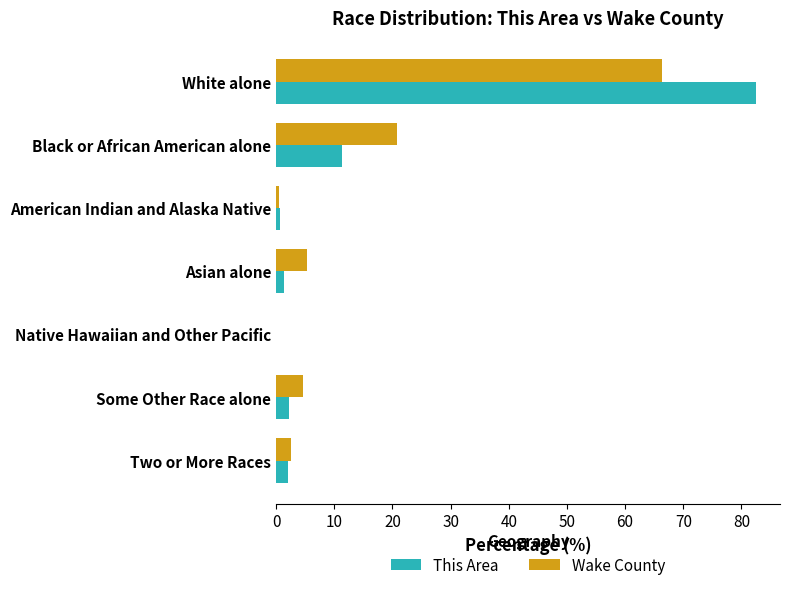

Is the value of Wake County at Some Other Race alone greater than the value of This Area at White alone?

No